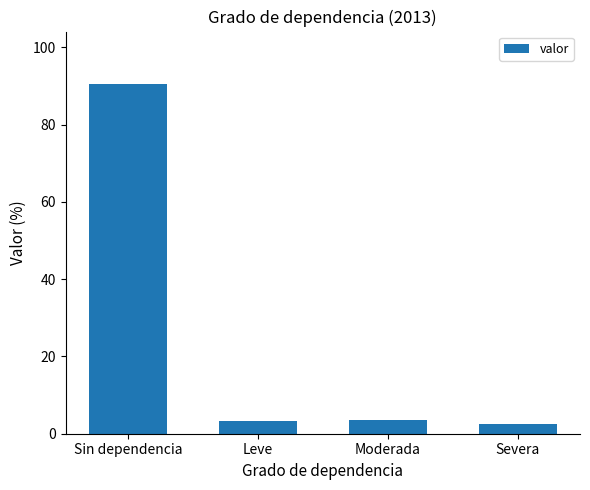

What is the sum of all values?

100.0